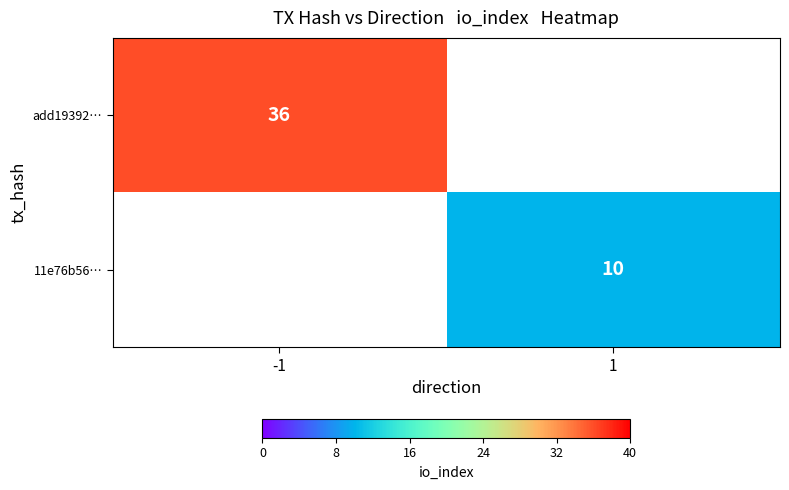

Count the number of data series in this chart.

2